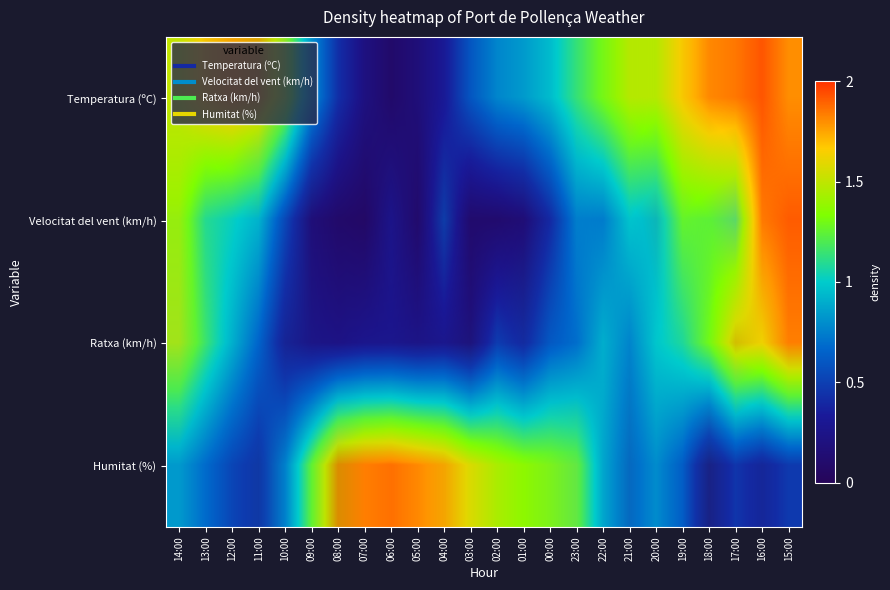

Which category has the highest value in the Temperatura (ºC) series?

15:00